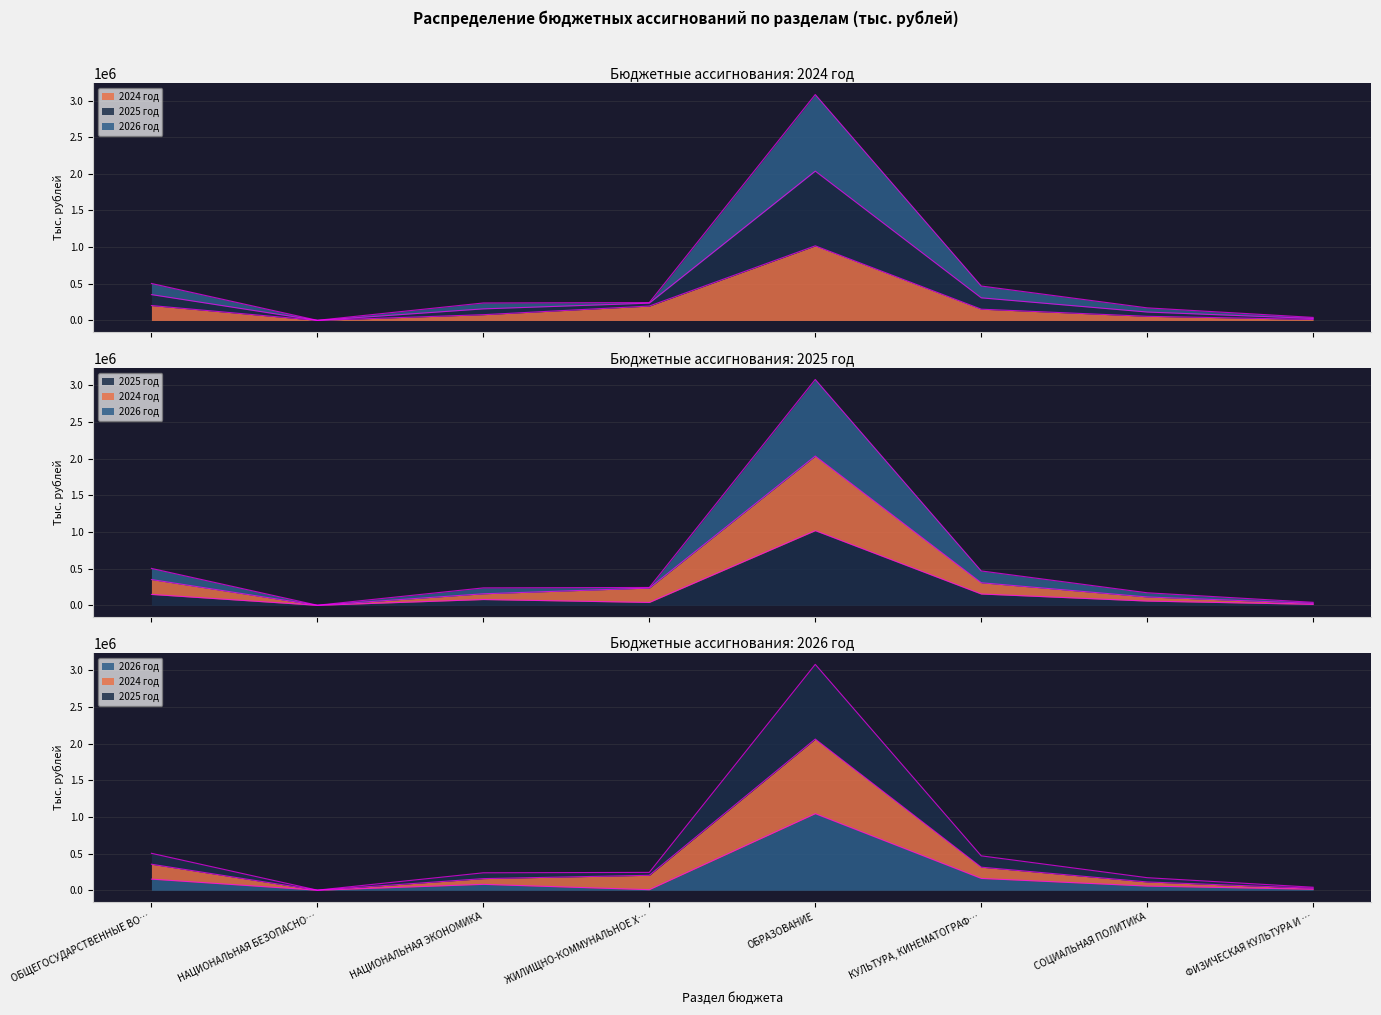

How many interior local peaks does the 2026 год series have?

2